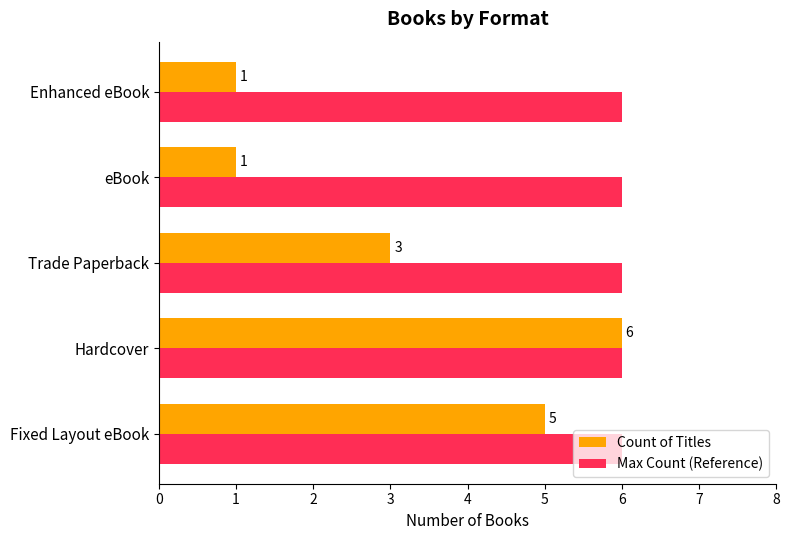

How many Count of Titles values are between 1 and 5?

4